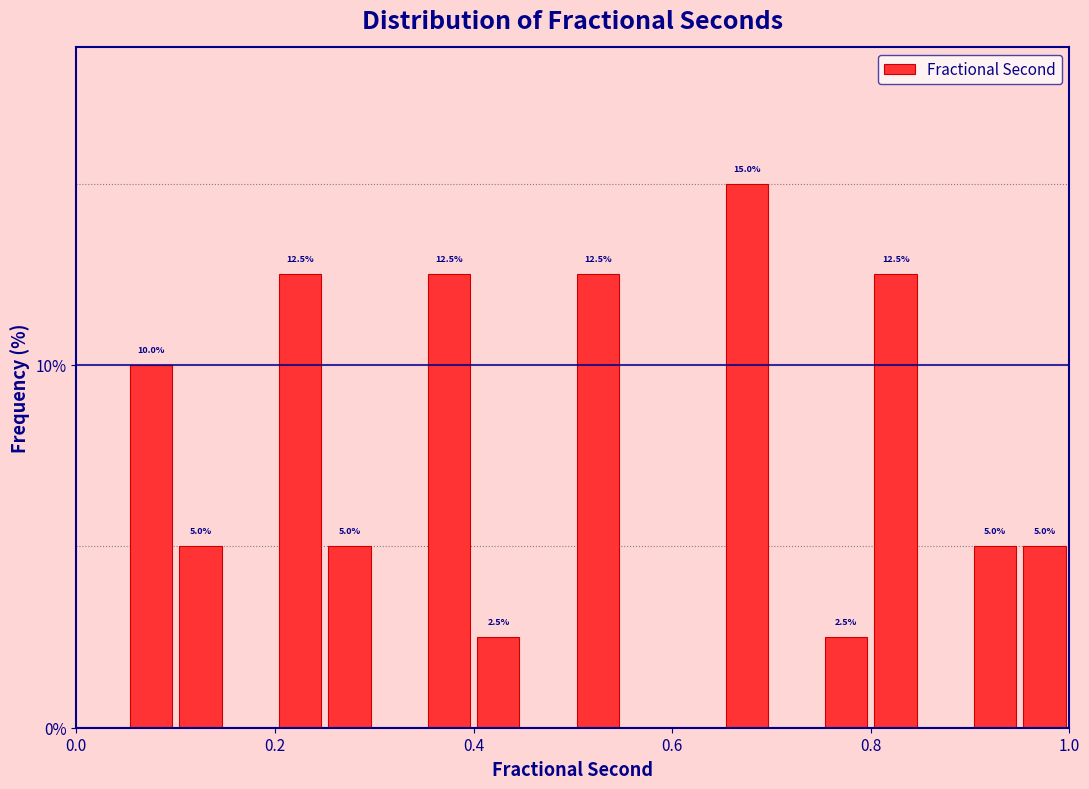

Around what value on the x-axis is the tallest bar? Give the approximate position of its centre, as read against the axis.

0.68